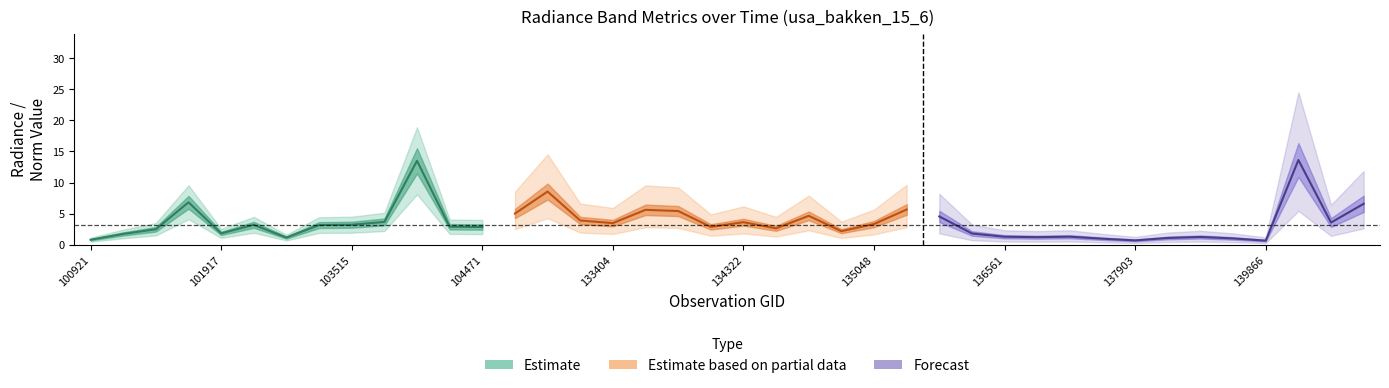

Is it true that rade9_aggzone_norm equals 4.6 at rade9_mult_nadir_norm?

False